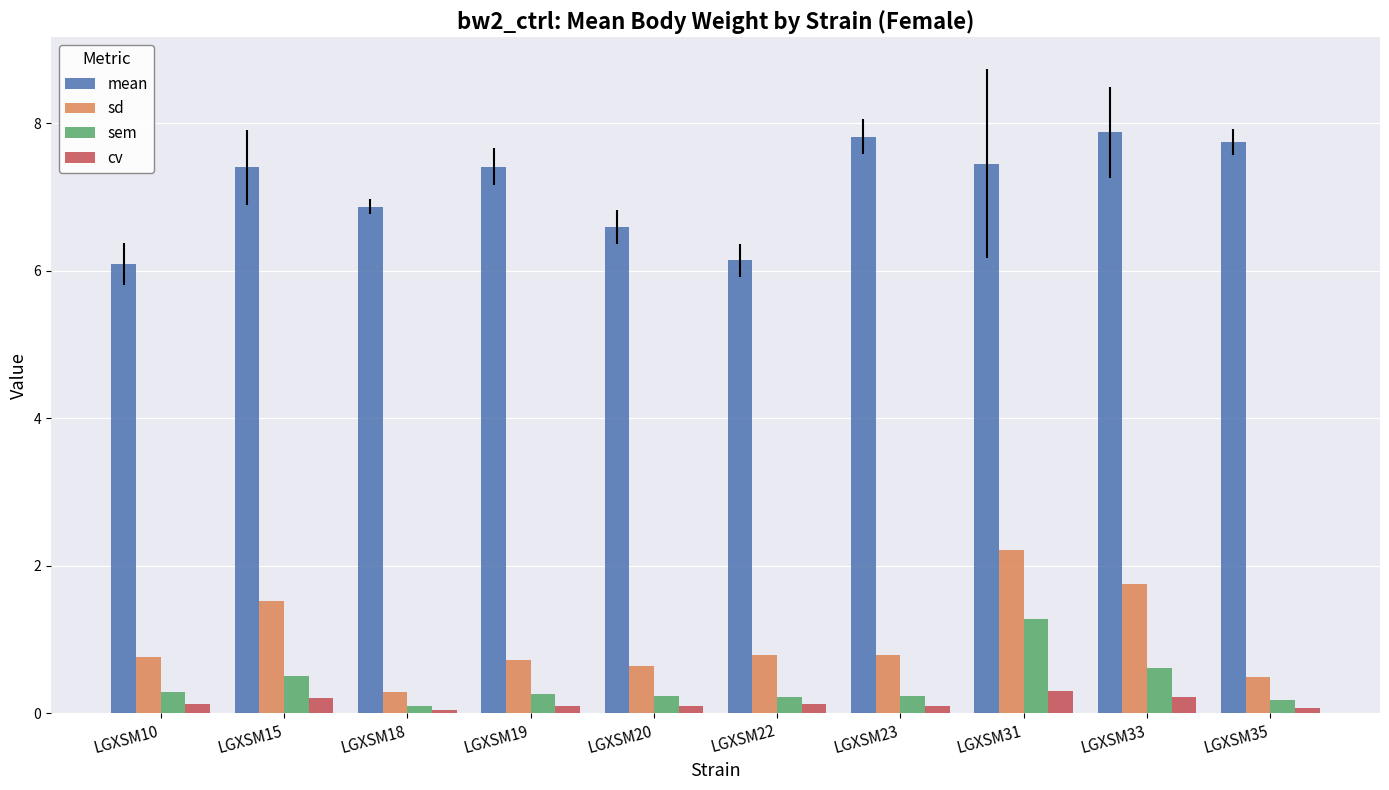

What is the spread (max minus min) of values at LGXSM10?

6.0